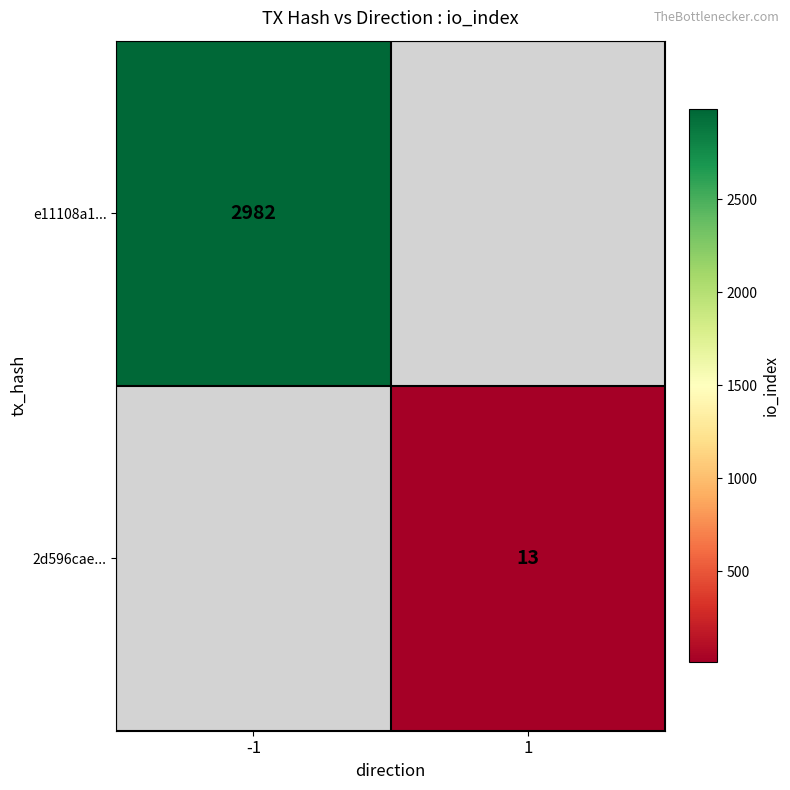

Which category has the highest value across all series?

-1